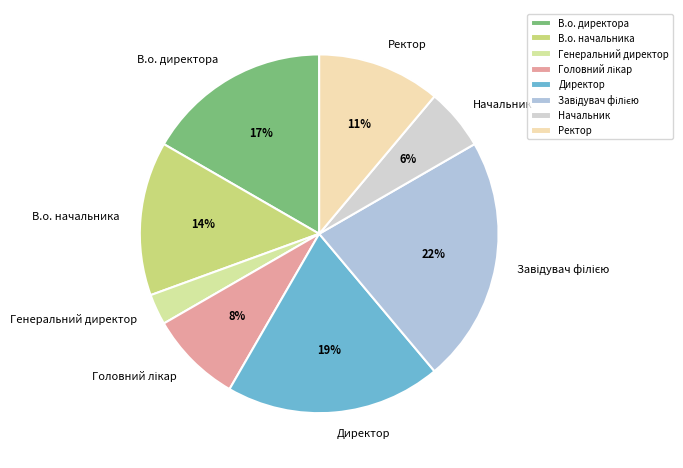

To the nearest percent, what portion does Ректор represent?

11%